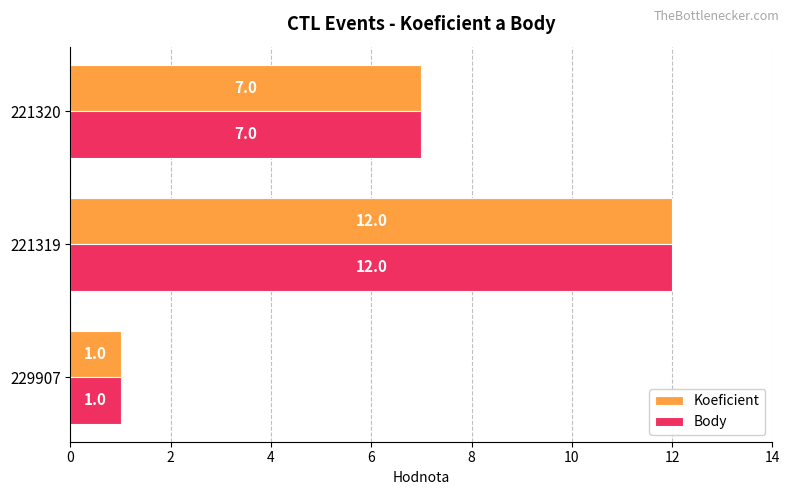

What is the sum of the Body values at 221320 and 221319?

19